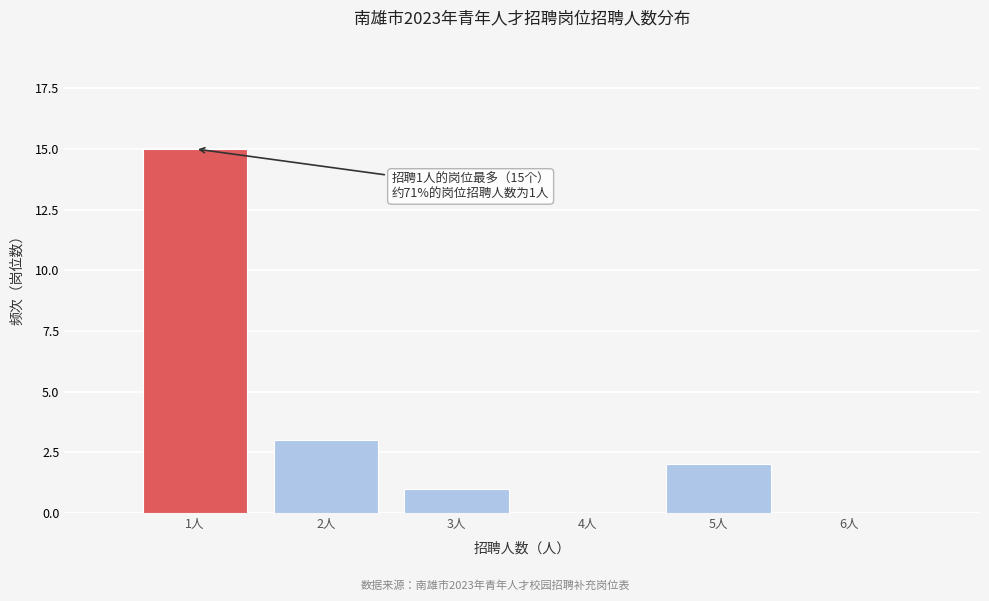

Which range on the x-axis has the tallest bar?

0.5 to 1.5